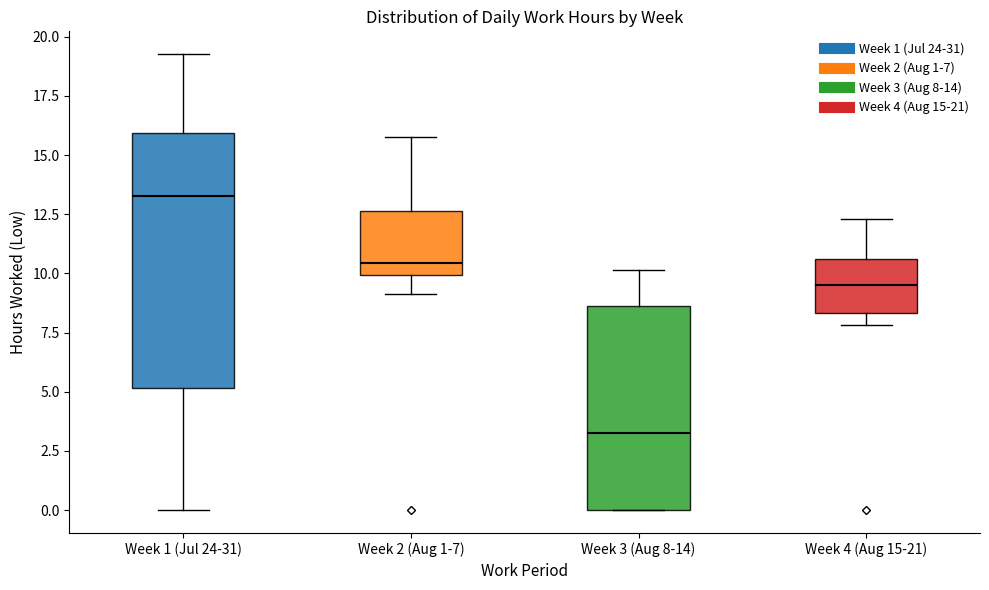

Where is the upper edge of the box for Week 2 (Aug 1-7) on the y-axis? The values are not printed on the chart, so give them approximately, as read against the axis.

12.5